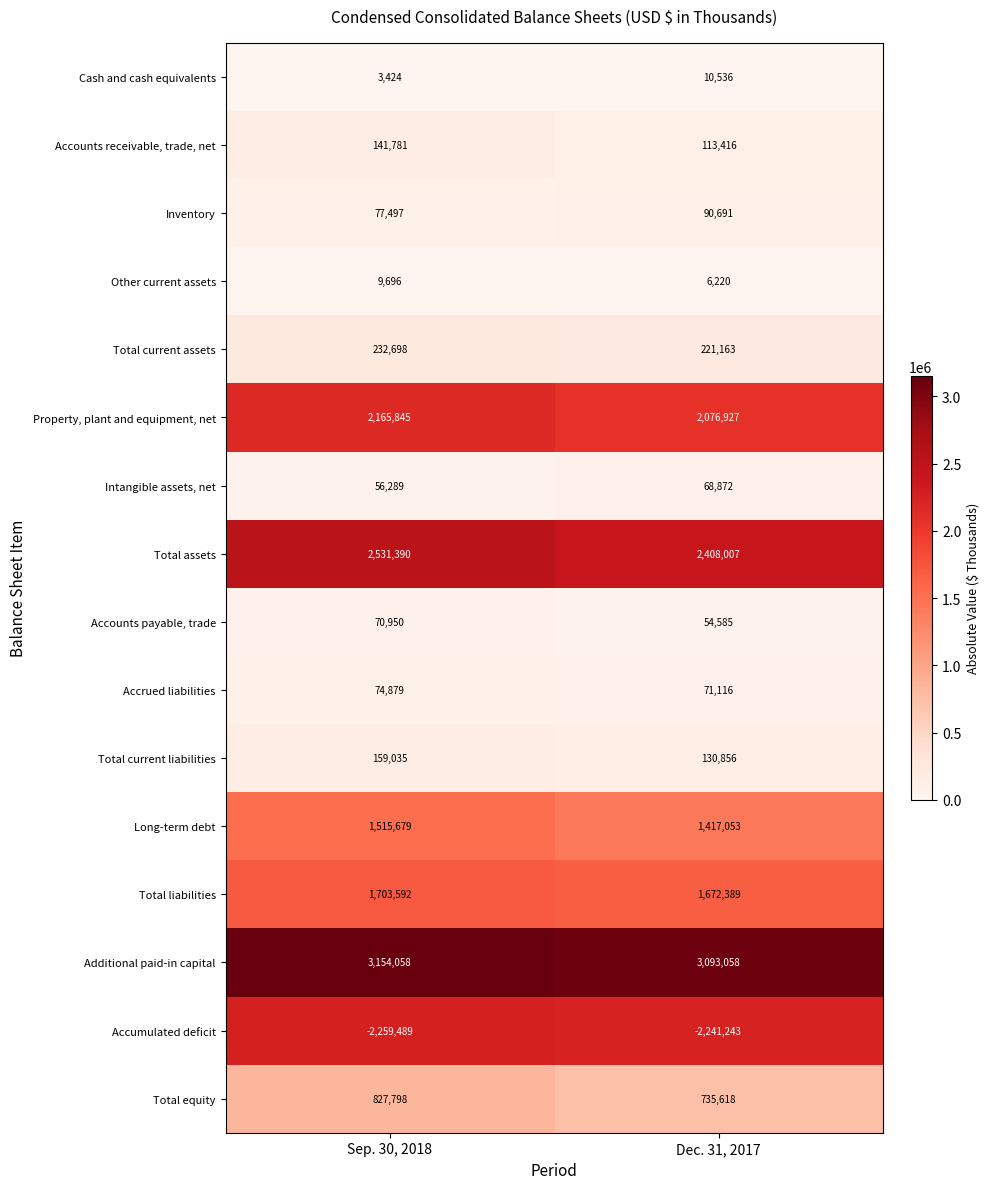

What is the greatest value displayed?

3154058